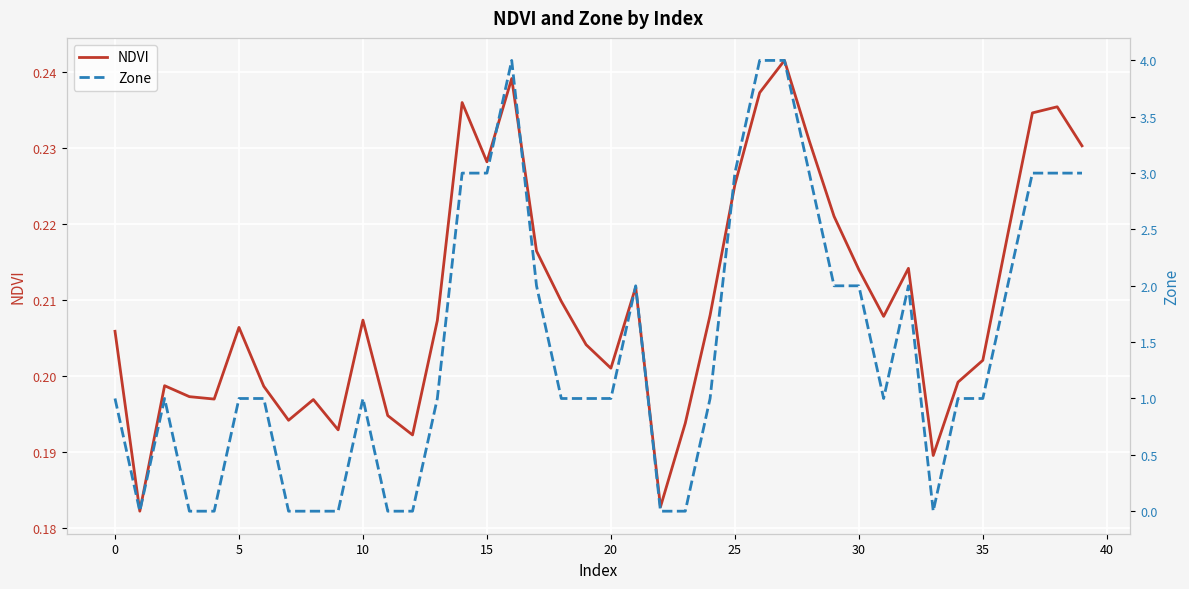

Reading left to right, list all the values displayed in this chart.

NDVI: 0.2	0.2	0.2	0.2	0.2	0.2	0.2	0.2	0.2	0.2	0.2	0.2	0.2	0.2	0.2	0.2	0.2	0.2	0.2	0.2	0.2	0.2	0.2	0.2	0.2	0.2	0.2	0.2	0.2	0.2	0.2	0.2	0.2	0.2	0.2	0.2	0.2	0.2	0.2	0.2
Zone: 1.0	0.0	1.0	0.0	0.0	1.0	1.0	0.0	0.0	0.0	1.0	0.0	0.0	1.0	3.0	3.0	4.0	2.0	1.0	1.0	1.0	2.0	0.0	0.0	1.0	3.0	4.0	4.0	3.0	2.0	2.0	1.0	2.0	0.0	1.0	1.0	2.0	3.0	3.0	3.0